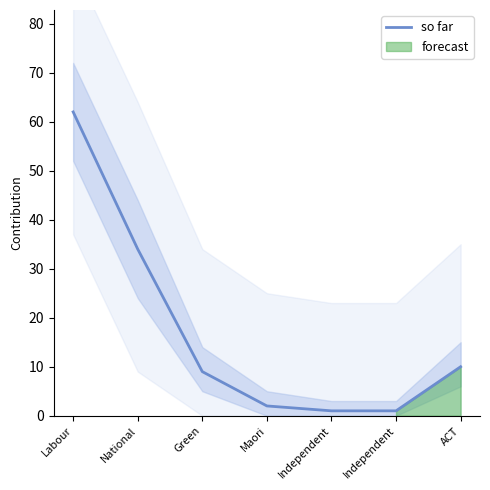

What is the average value?

17